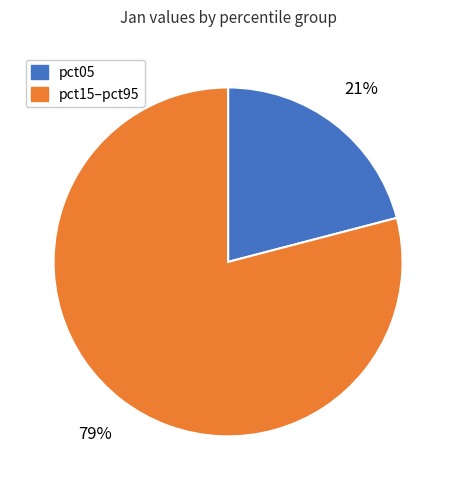

To the nearest percent, what is the difference between the largest and smallest slice percentages?

58%